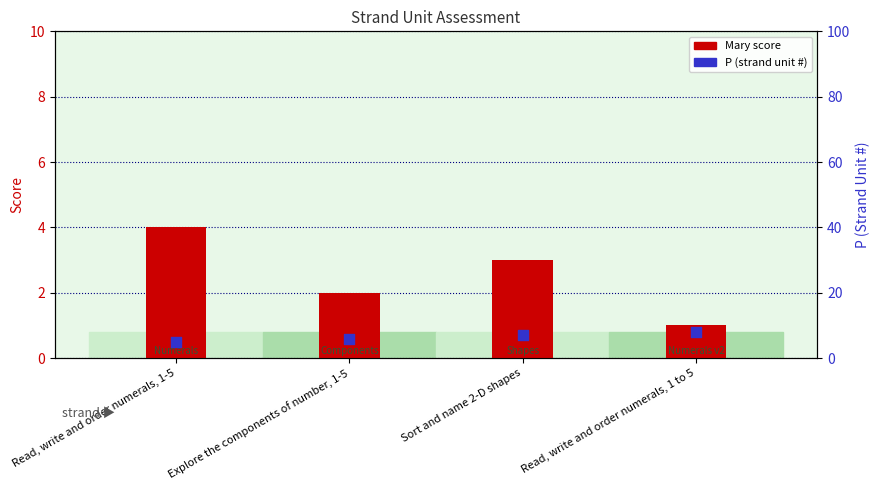

What are all the series names shown in the legend?

Mary (score), P (strand unit)